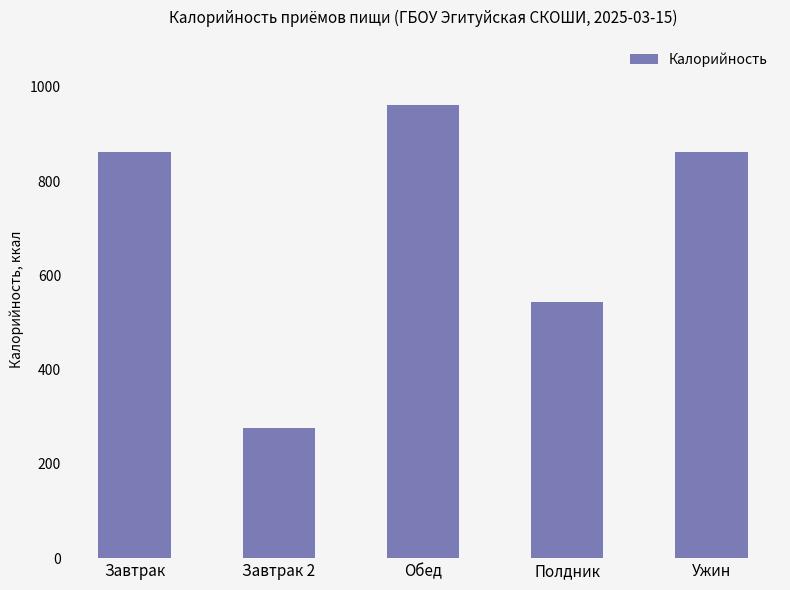

What is the change in value from Завтрак 2 to Обед?

+686